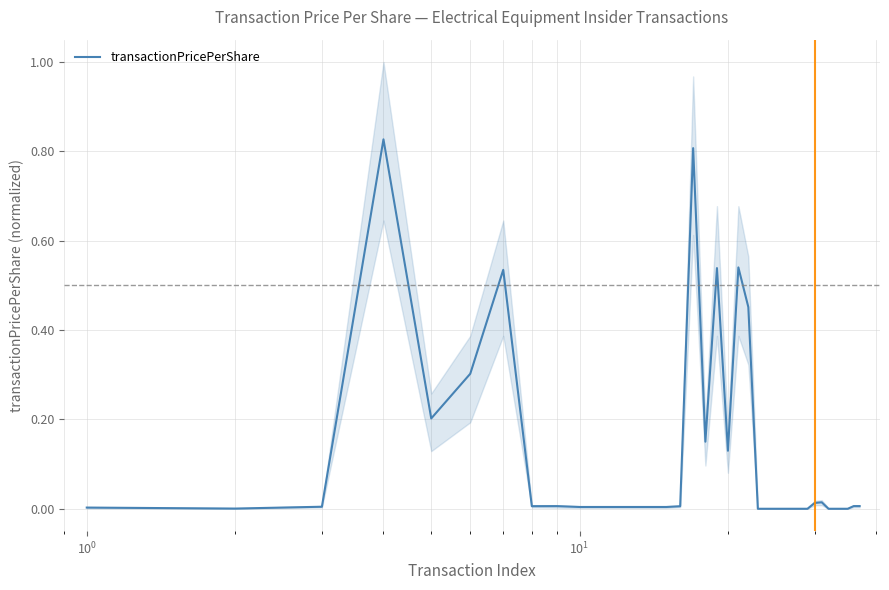

Is it true that the value at 21 is 0.7?

False